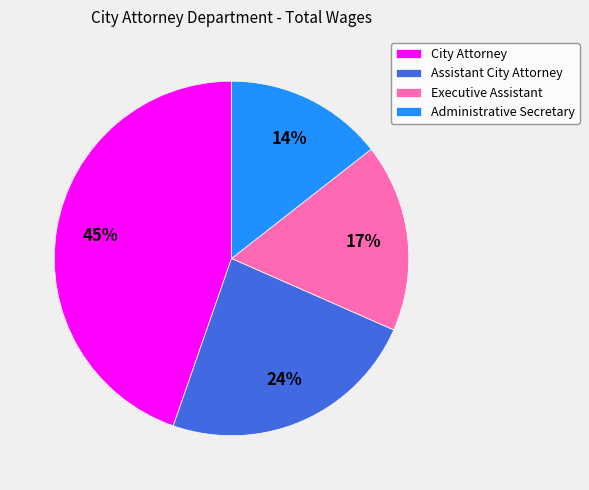

Does any single category account for the majority?

No